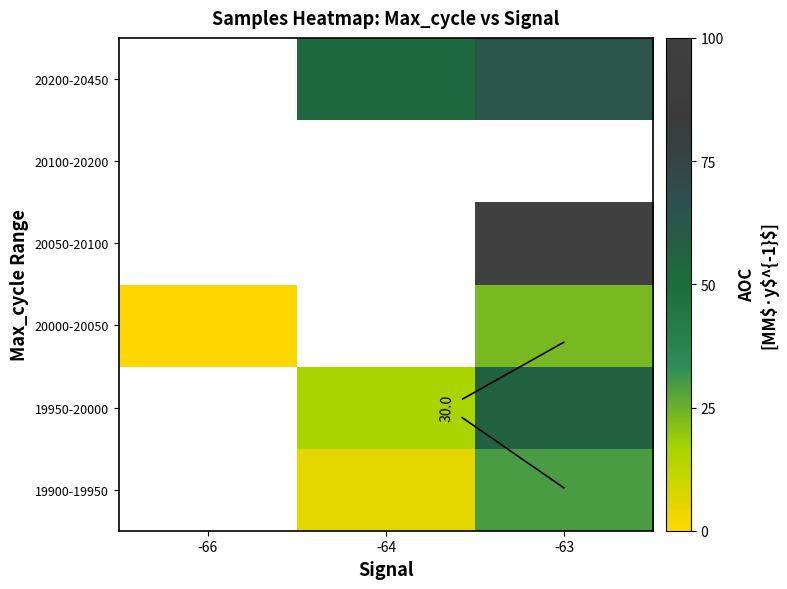

At which label does 20000-20050 reach its minimum?

-66